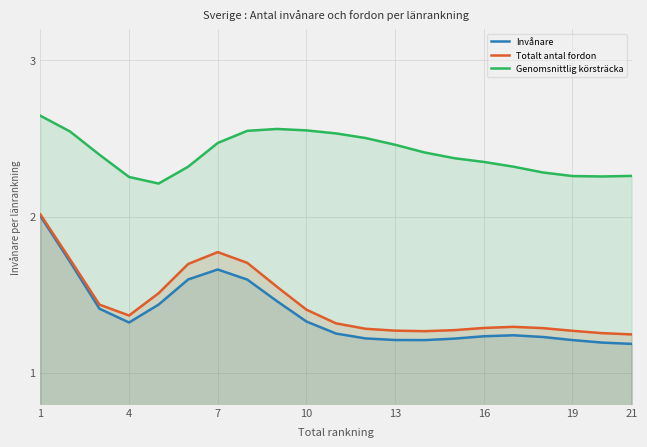

How many lines are shown in the chart?

3